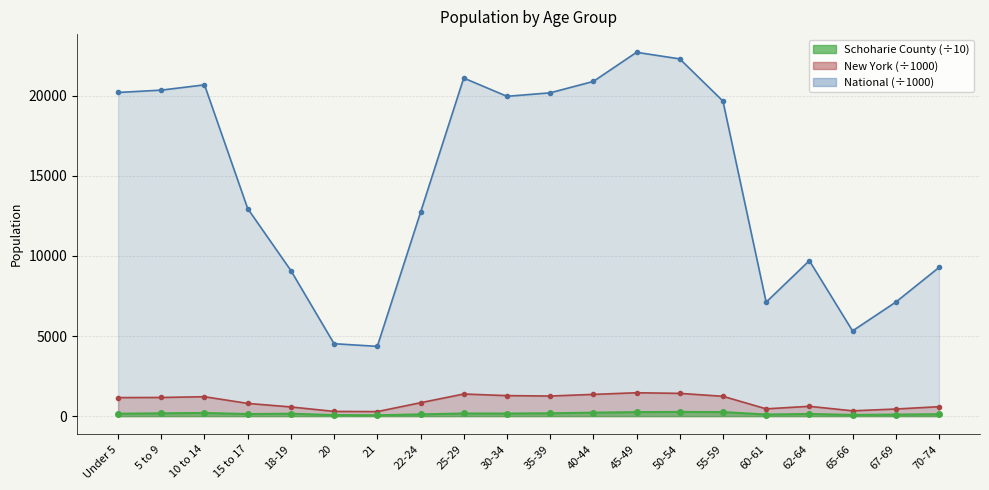

What are all the series names shown in the legend?

Schoharie County, New York, National